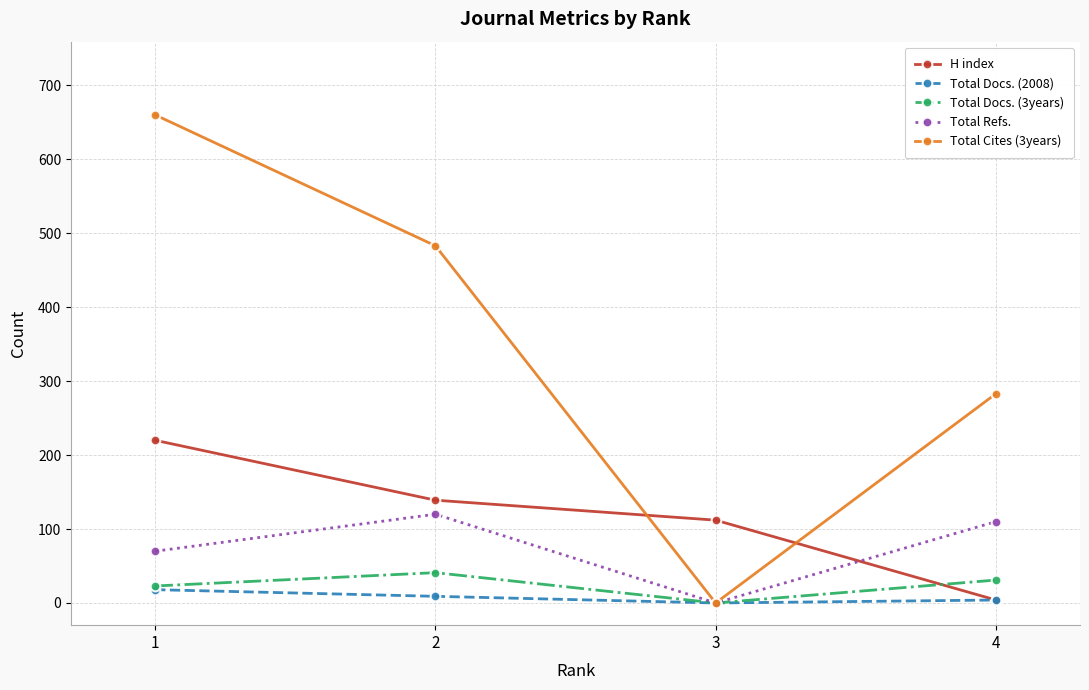

After their last crossing, which series has the higher values: H index or Total Cites (3years)?

Total Cites (3years)